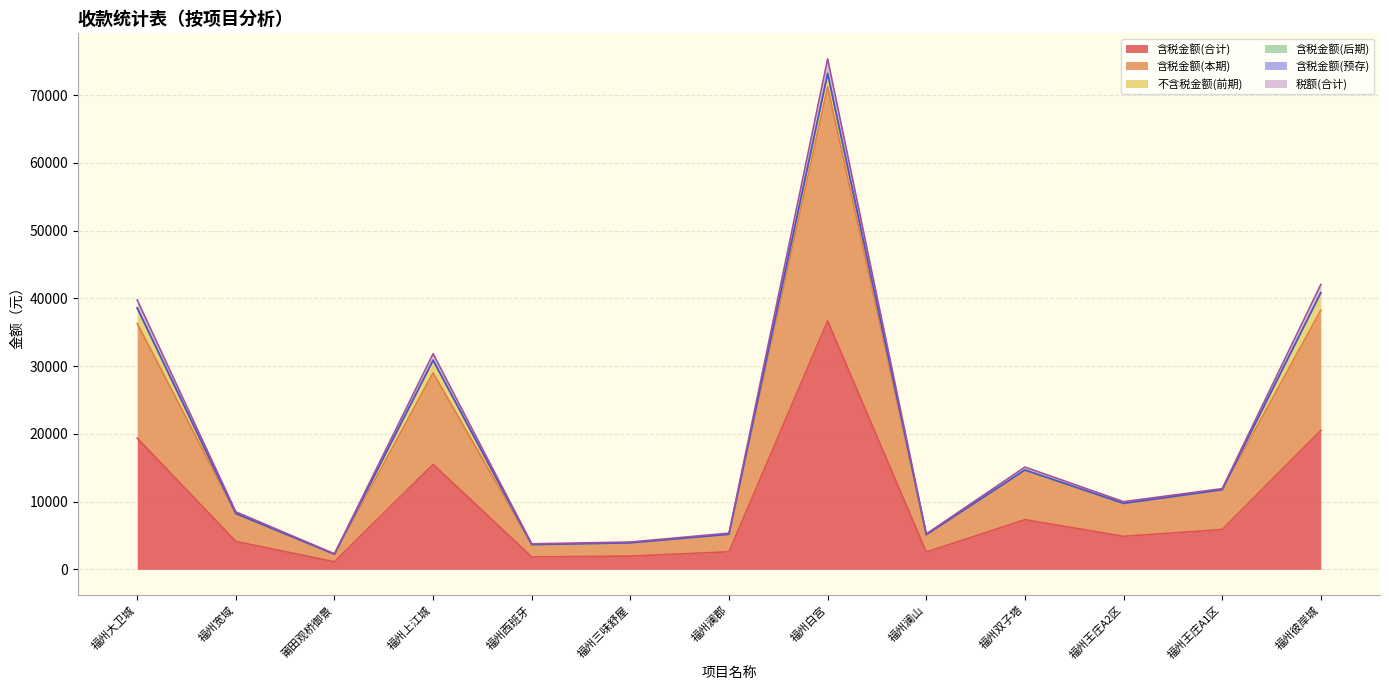

Where does the 含税金额(本期) series first go above 9701?

福州大卫城